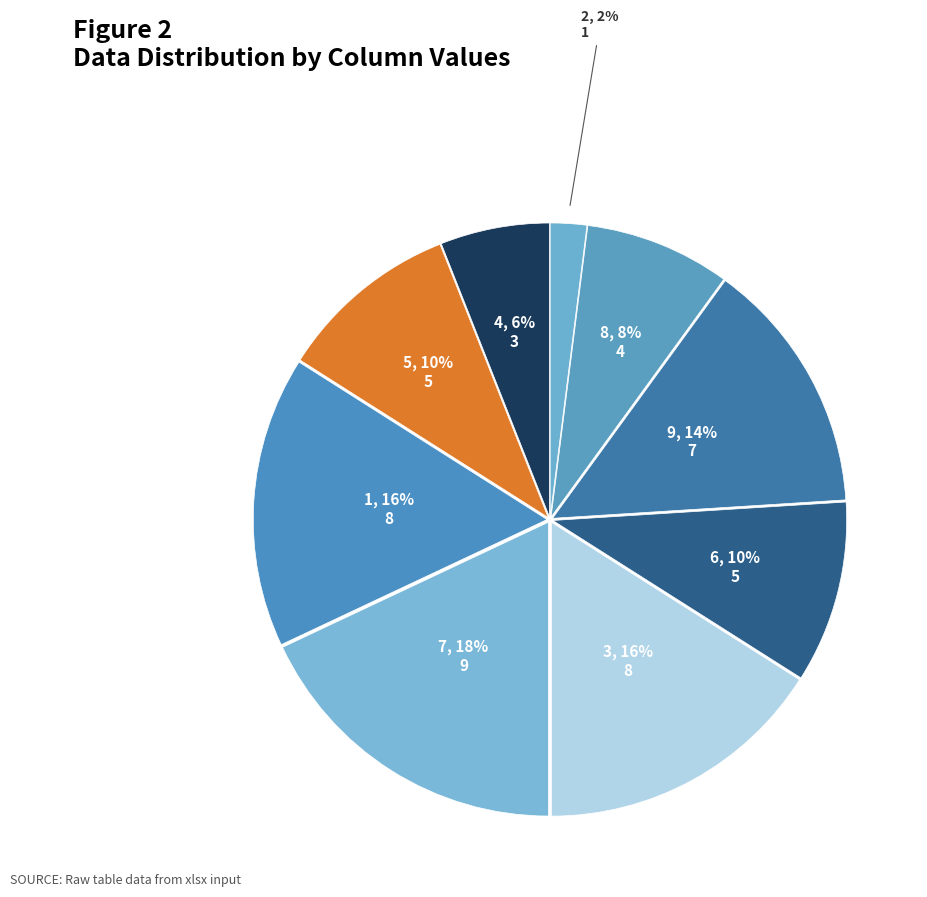

How many segments does this pie chart have?

9